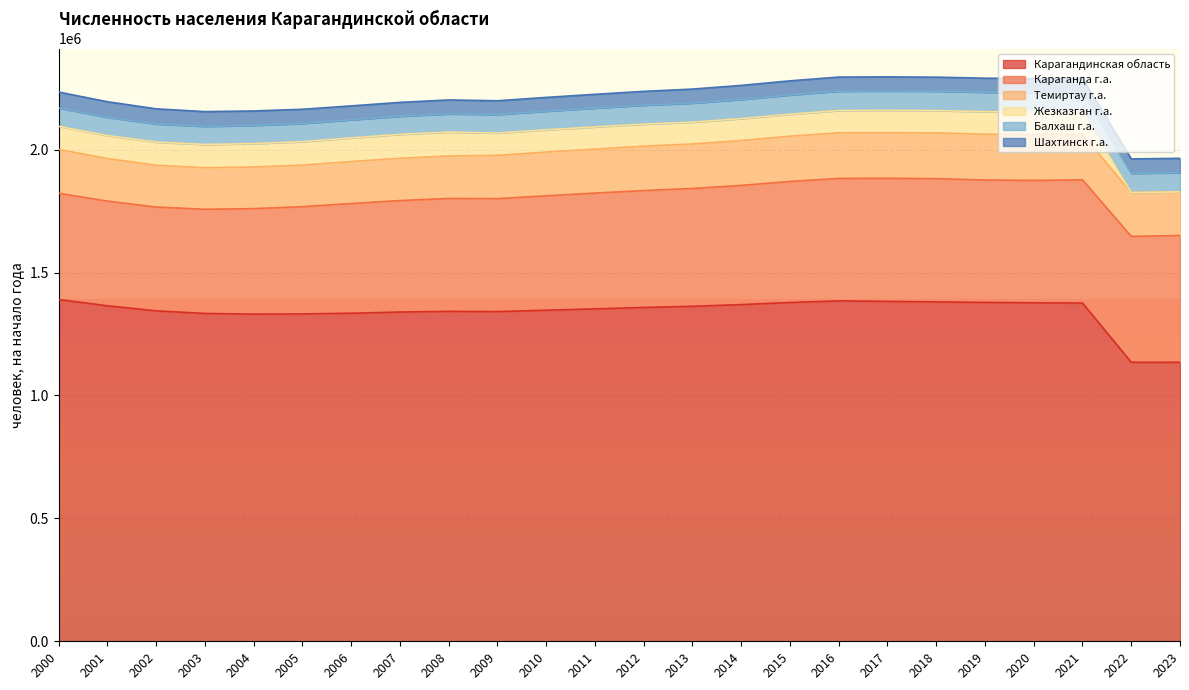

List the labels in order of Караганда г.а. value, smallest first.

2002, 2003, 2001, 2004, 2000, 2005, 2006, 2007, 2008, 2009, 2010, 2011, 2012, 2013, 2014, 2015, 2019, 2020, 2016, 2017, 2021, 2018, 2022, 2023